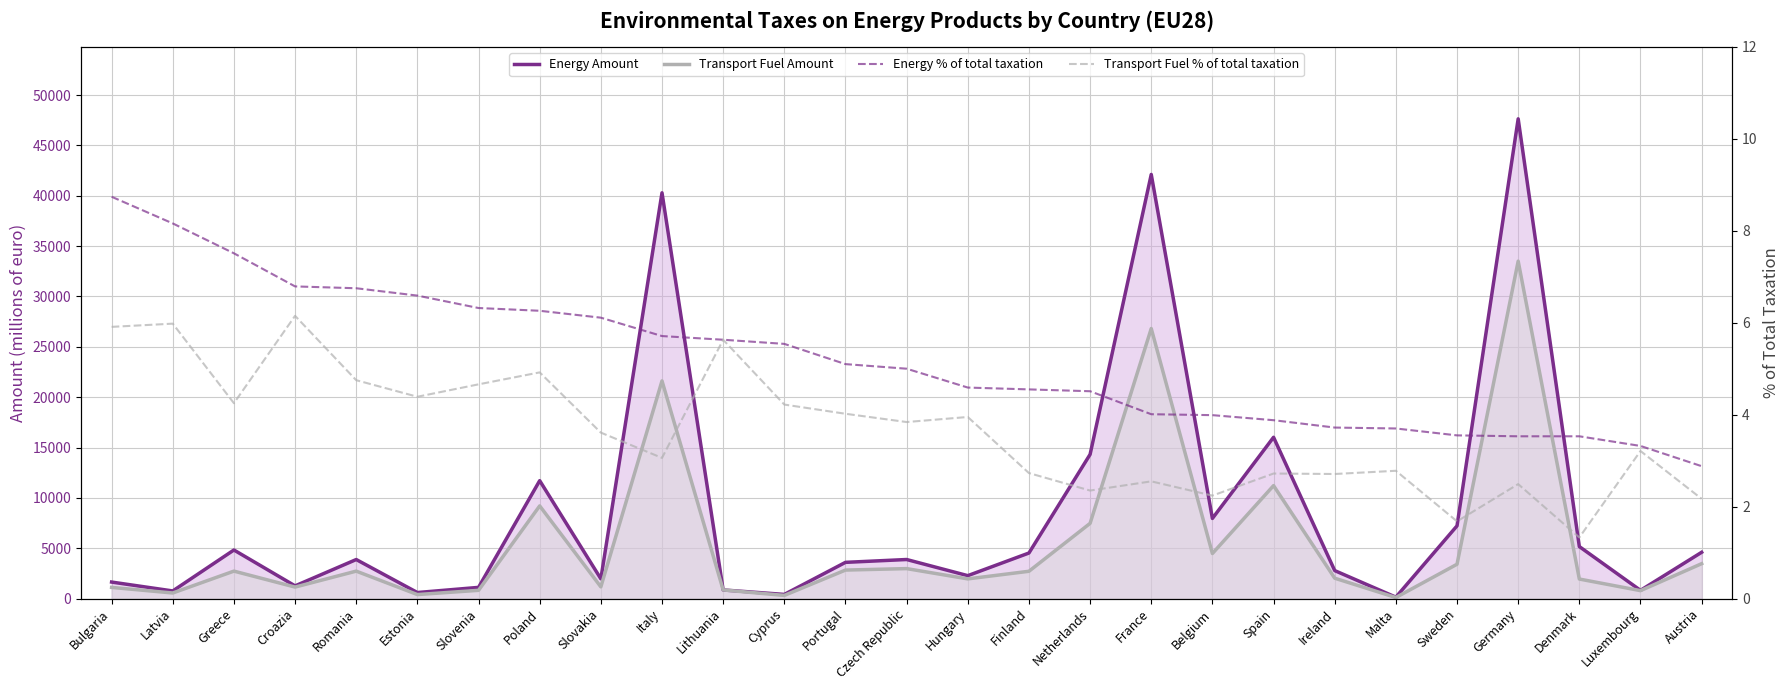

The Energy % of total taxation series shows 5.9 at Ireland. True or false?

False